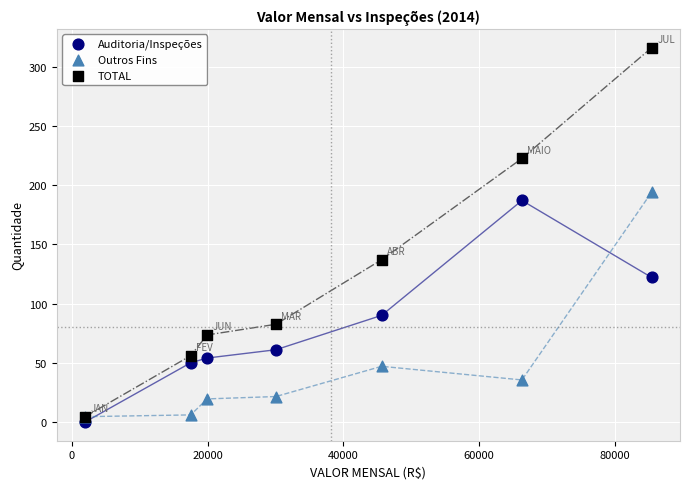

In the TOTAL series, what Y value is closest to 160?

137.0